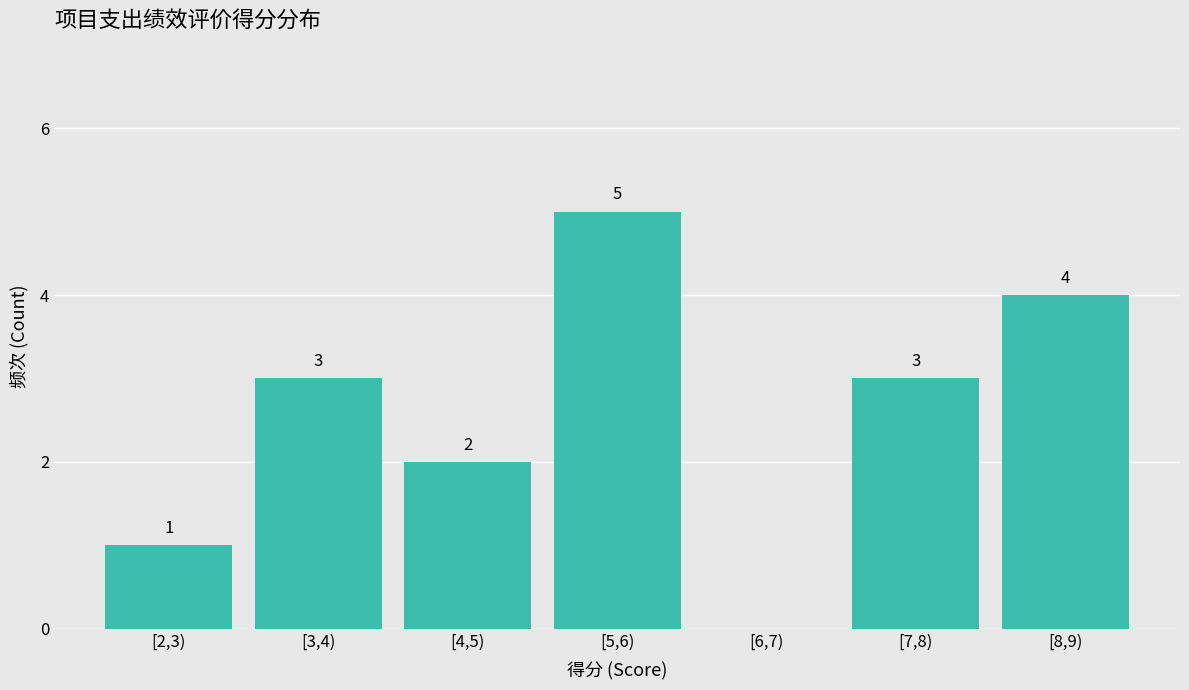

Reading left to right, list all the values displayed in this chart.

[2,3)=1	[3,4)=3	[4,5)=2	[5,6)=5	[6,7)=0	[7,8)=3	[8,9)=4